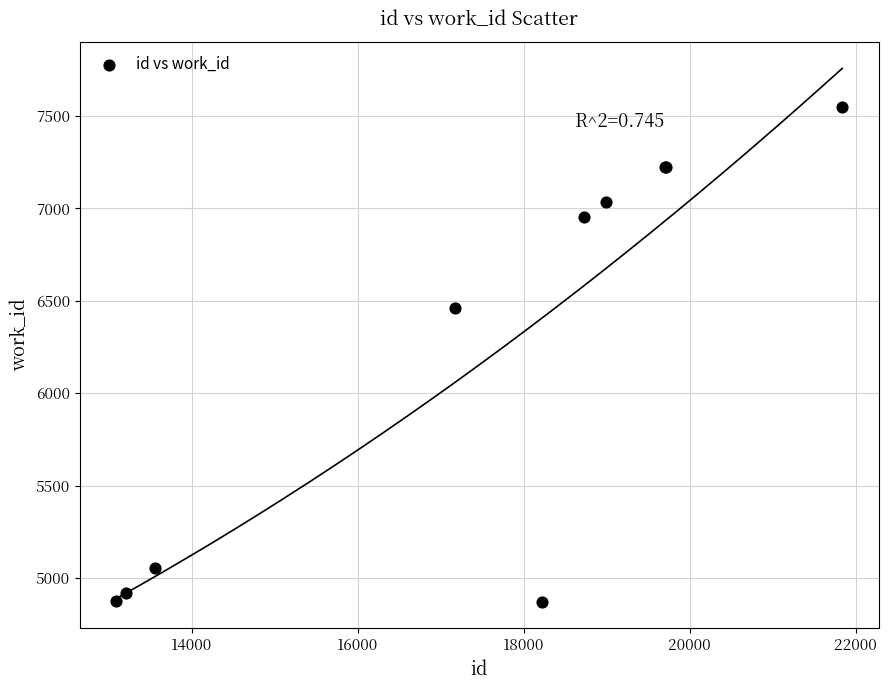

What Y value in the scatter plot is closest to 6210?

6459